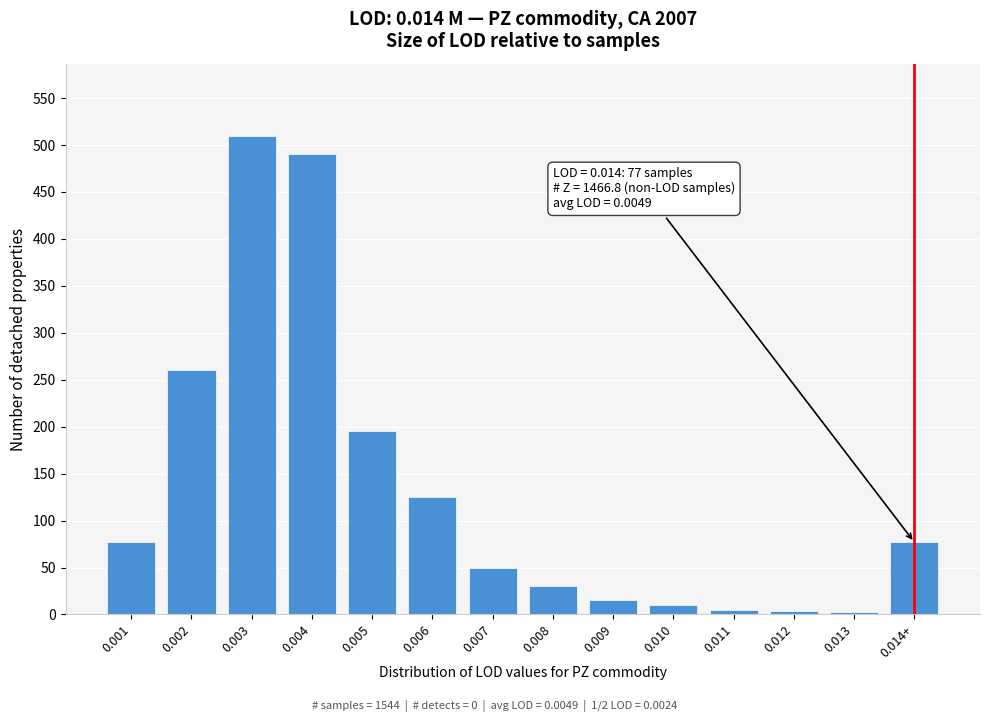

The value at 0.001 is 77. True or false?

True